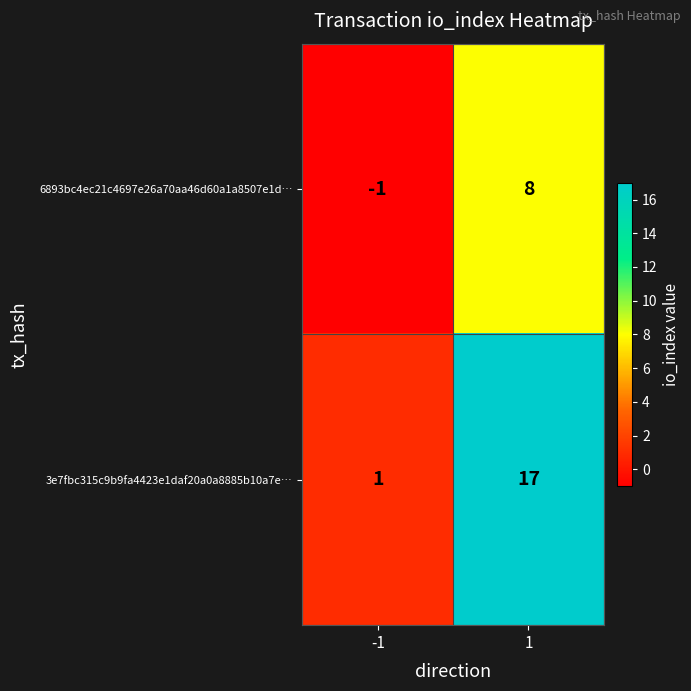

What is the maximum value shown in the chart?

17